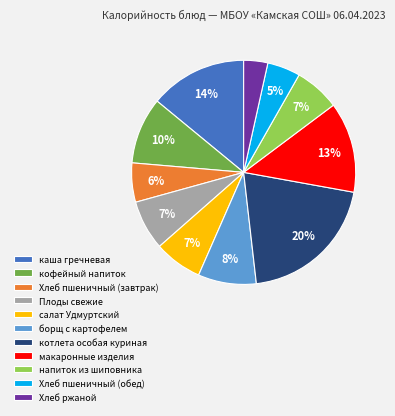

Do Хлеб пшеничный (обед) and макаронные изделия together represent more than half of the pie?

No